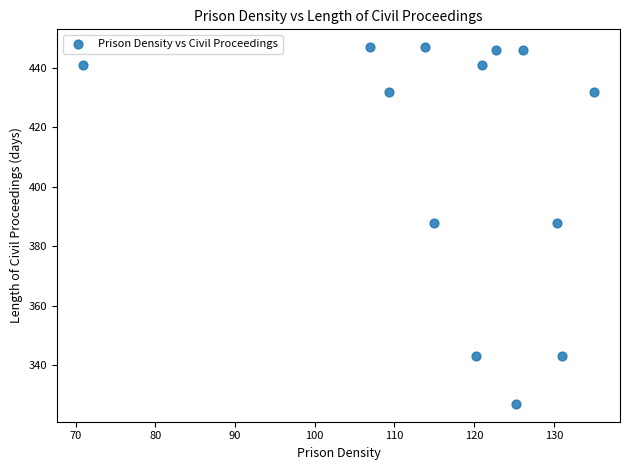

What is the range of Y values (max minus min)?

120